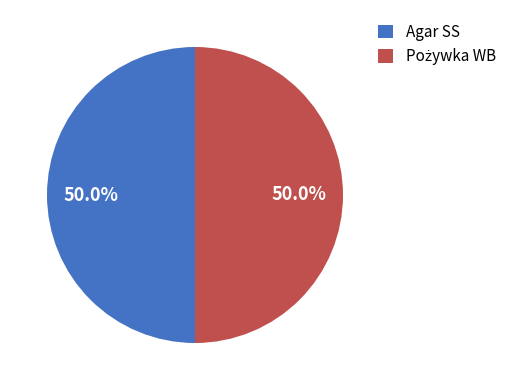

What percentage is NOT represented by Agar SS?

50.0%